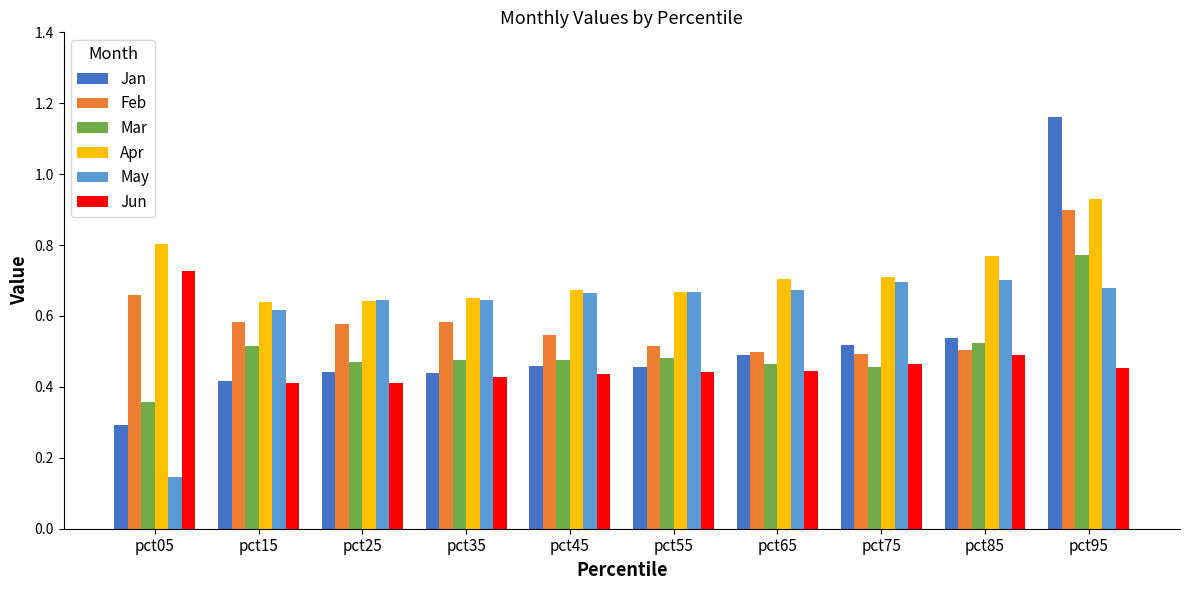

What is the minimum value for Jan?

0.3